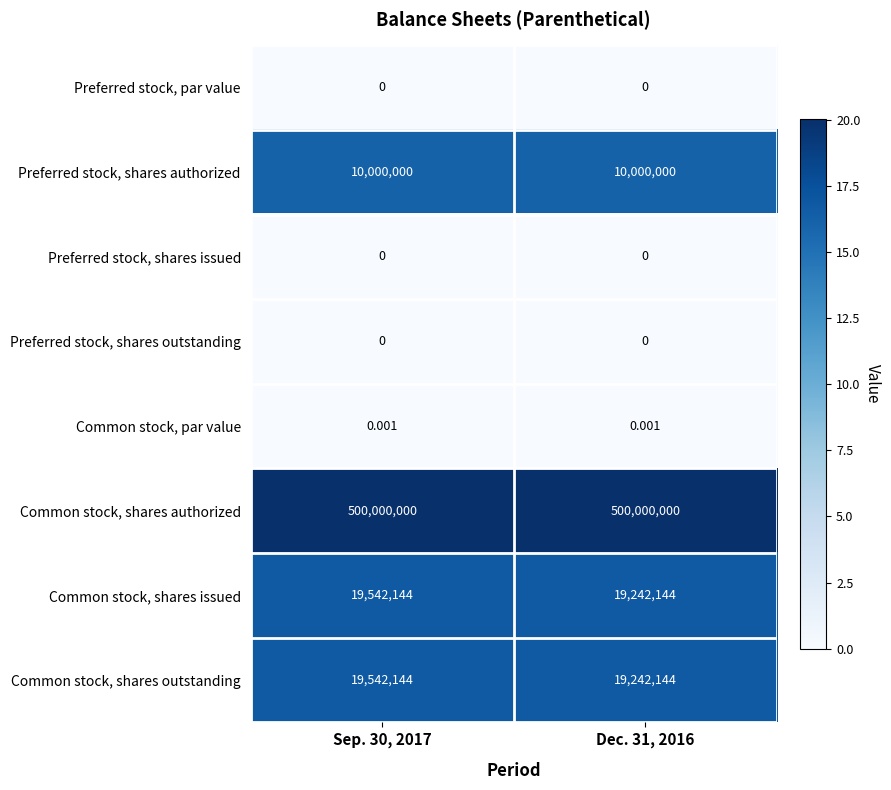

Is the value of Preferred stock, shares authorized at Dec. 31, 2016 greater than the value of Preferred stock, par value at Sep. 30, 2017?

Yes